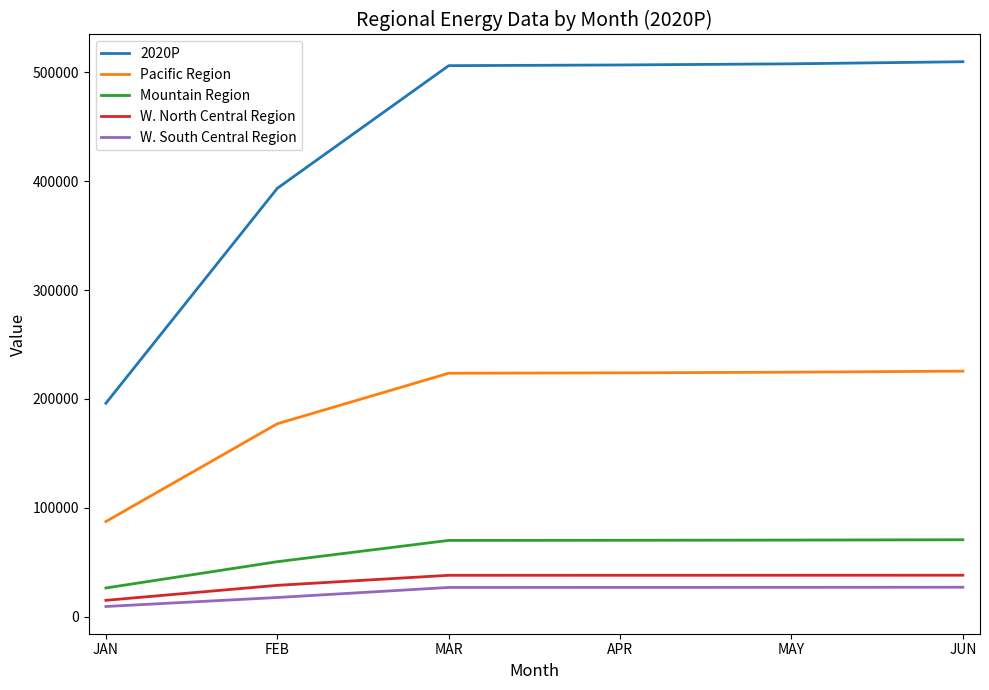

What are all the series names shown in the legend?

2020P, Pacific Region, Mountain Region, W. North Central Region, W. South Central Region